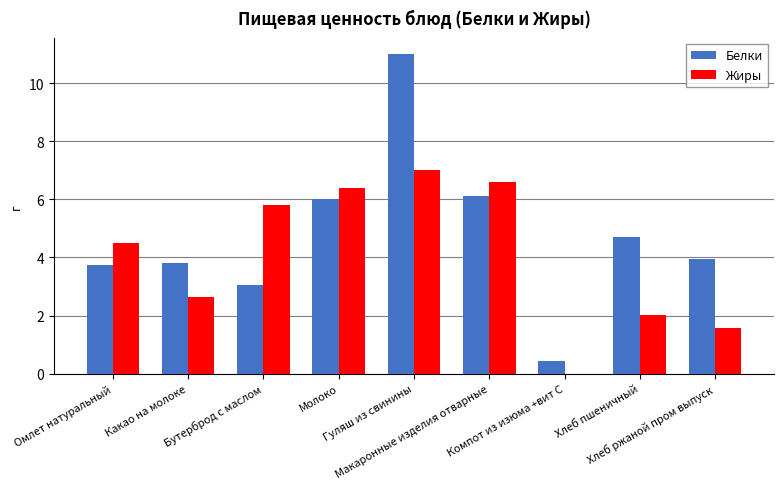

What is the difference between the Жиры values at Компот из изюма +вит С and Гуляш из свинины?

7.0